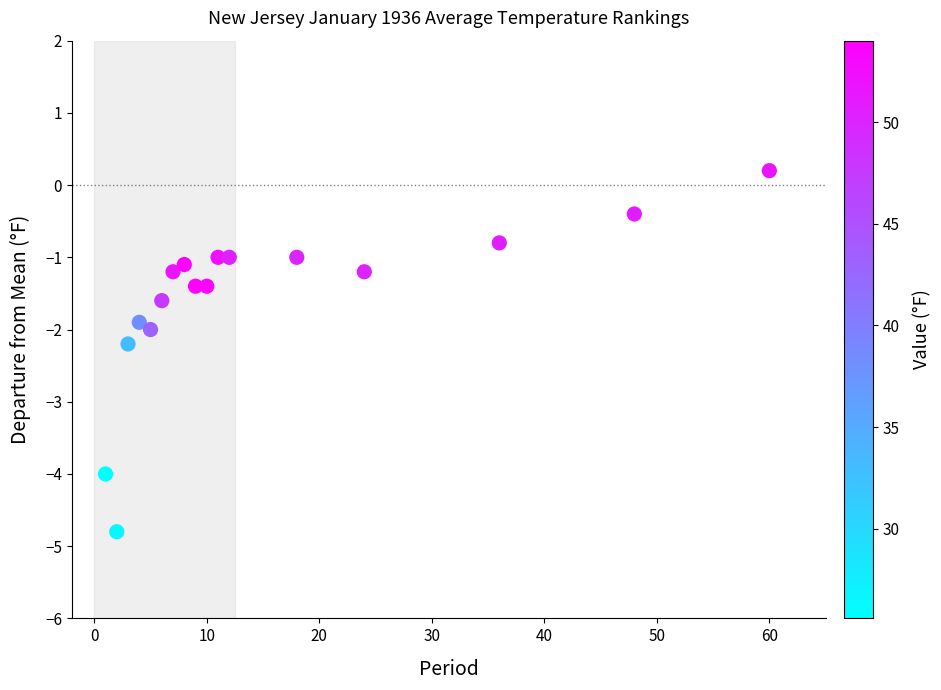

What is the range of X values (max minus min)?

59.0